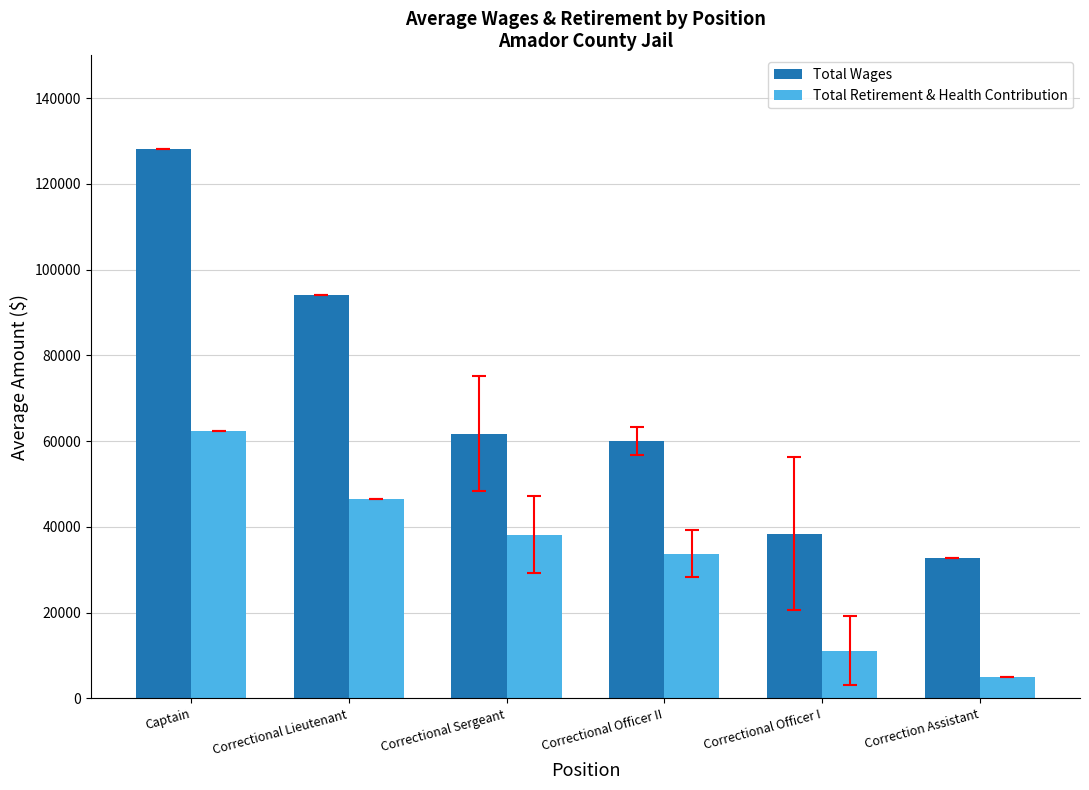

True or false: Total Retirement & Health Contribution has a value of 22457.5 at Correctional Sergeant.

False